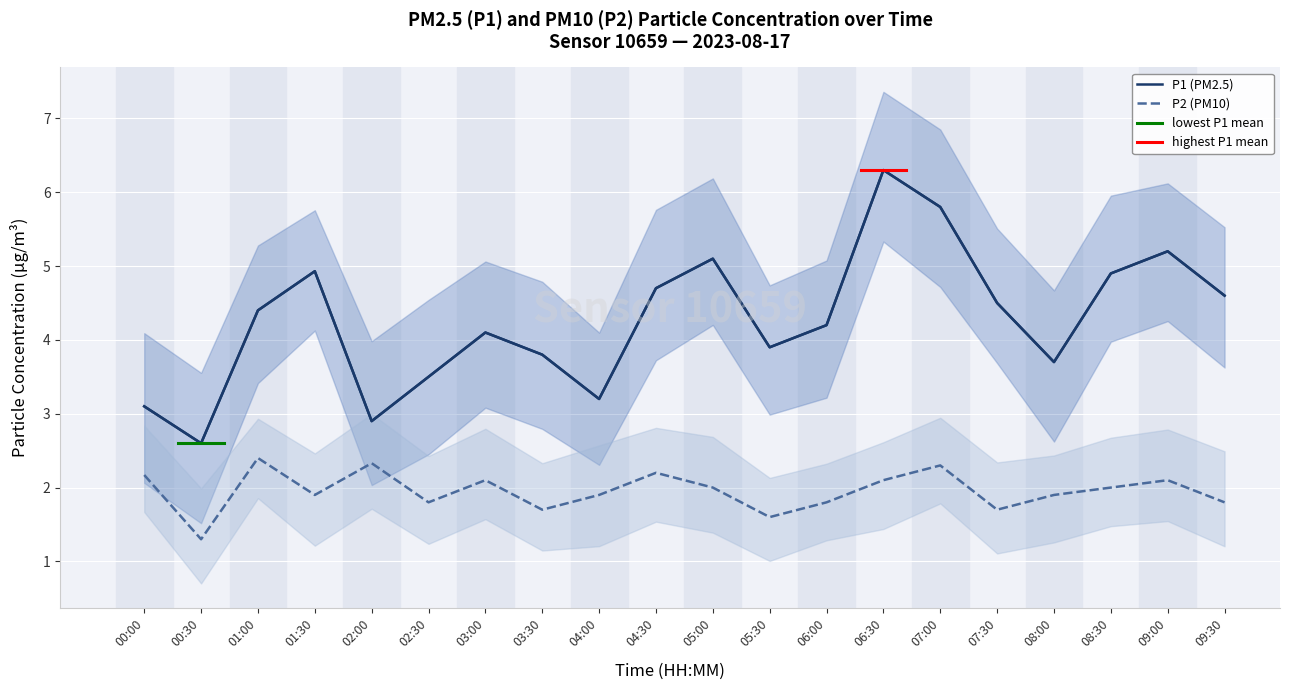

Count the number of categories in the chart.

20